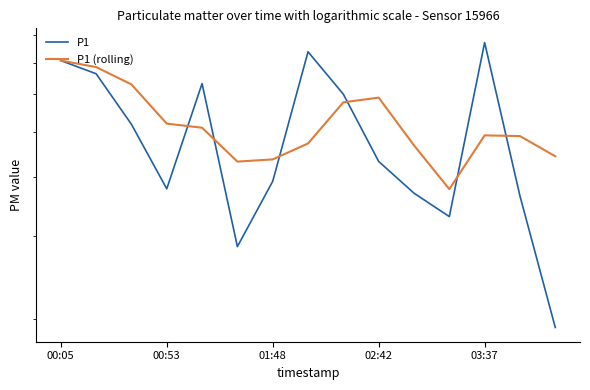

What is the maximum value for P1?

7.7